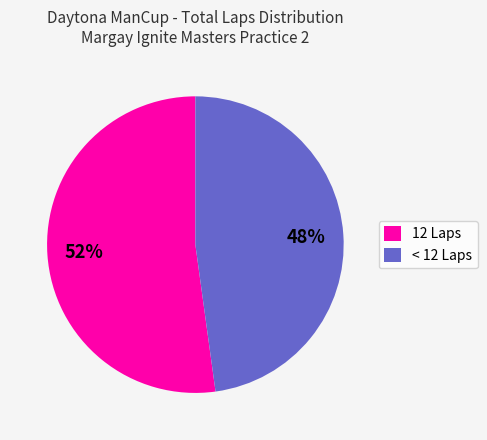

Rank the categories by value from lowest to highest.

< 12 Laps, 12 Laps